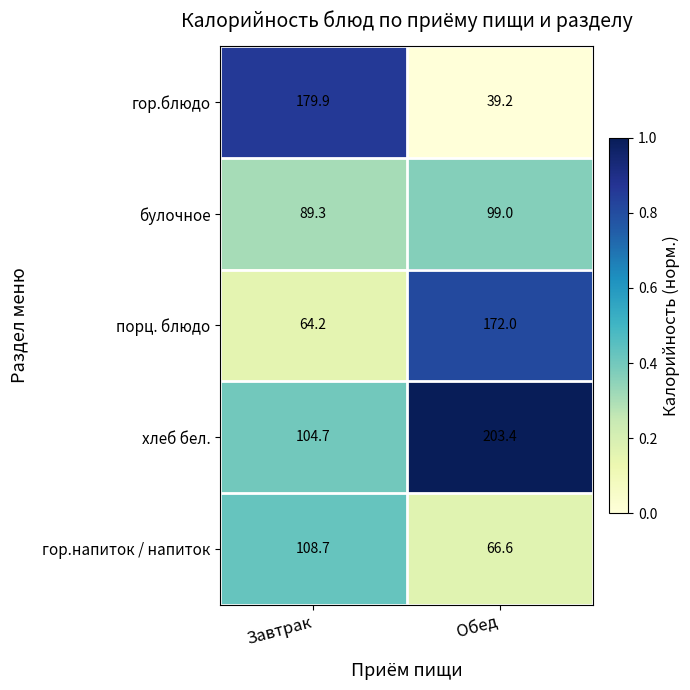

At which category is the sum across all series the highest?

Обед